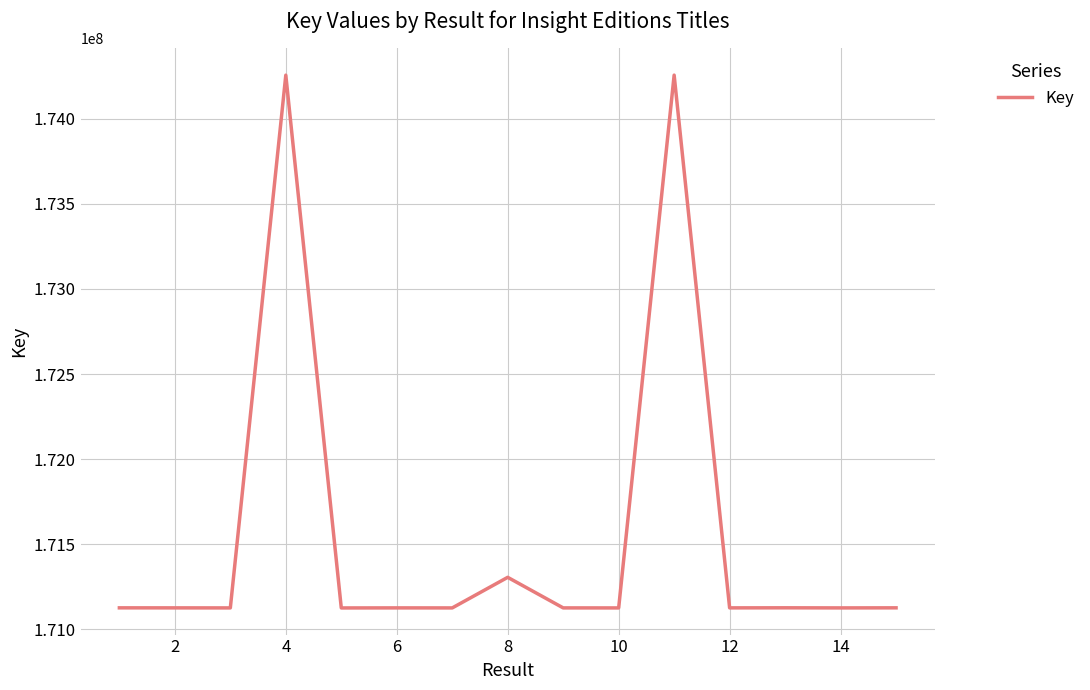

Is this an area chart (filled region under the line)?

No